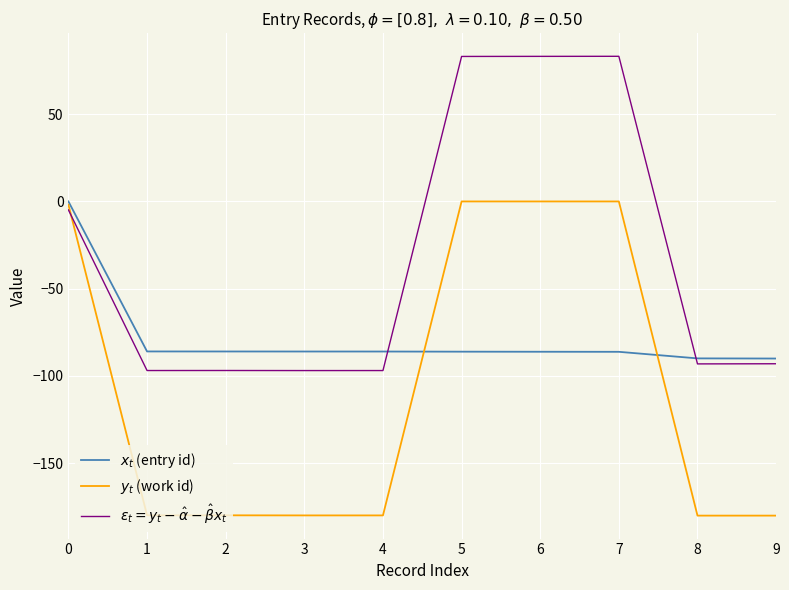

What value does the $x_t$ (entry id) series have at 1?

-85.9